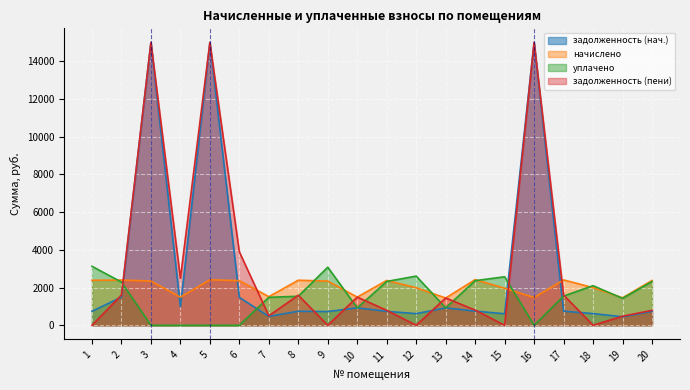

What is the approximate value of уплачено at 1?

3127.9